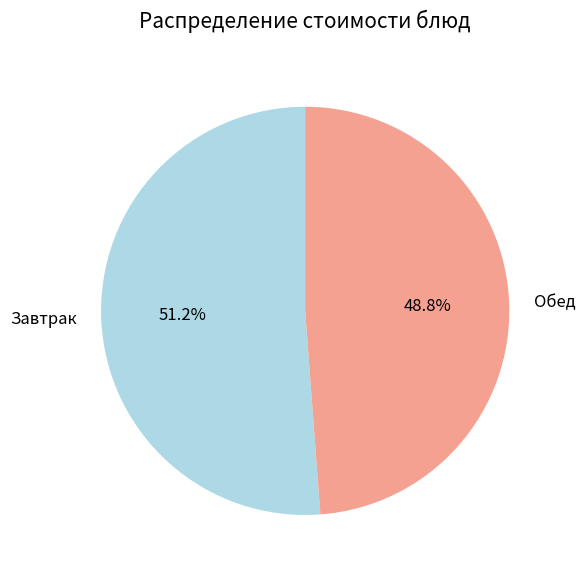

Which category has the biggest portion of the pie?

Завтрак